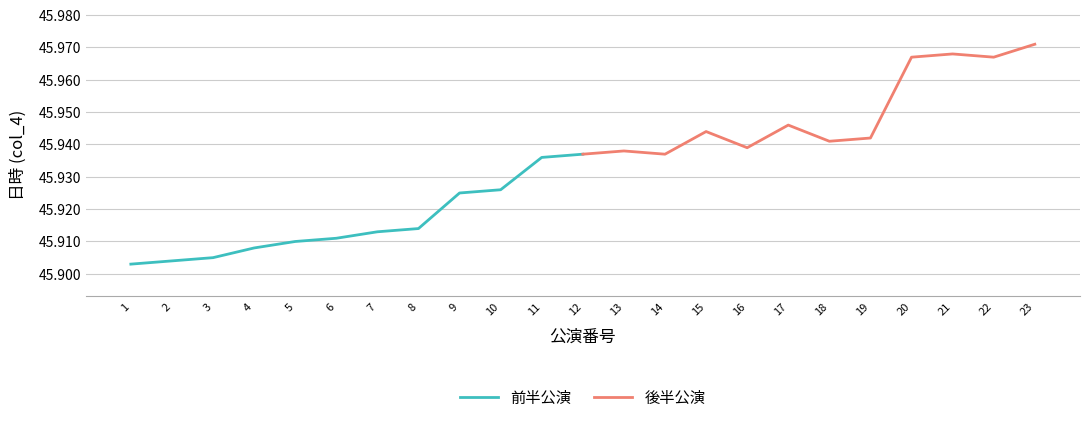

What is the value of the 後半公演 point at the 5th from the left?

45939